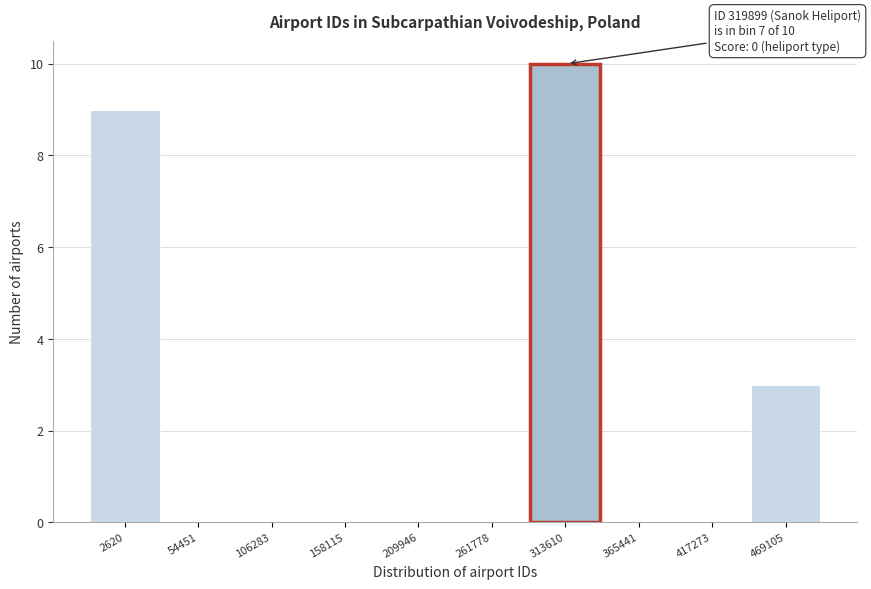

Reading left to right, transcribe all the data shown in this chart.

2620=9	54451=0	106283=0	158115=0	209946=0	261778=0	313610=10	365441=0	417273=0	469105=3